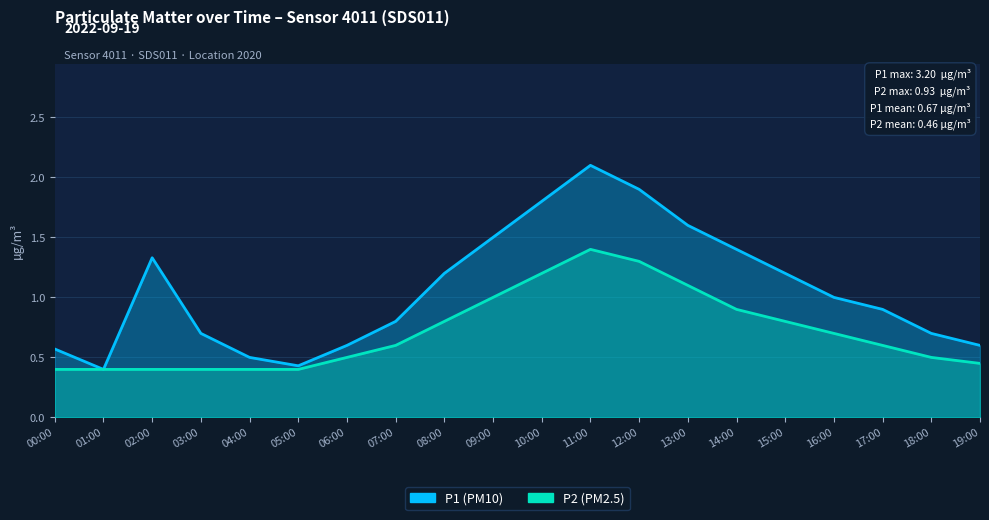

Which series has the largest total across all categories?

P1